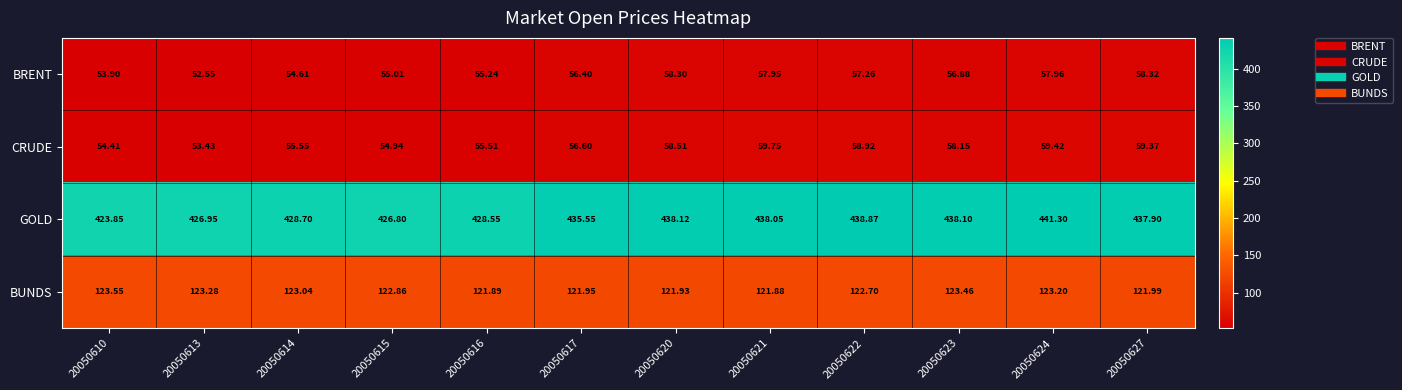

Count the number of data series in this chart.

4